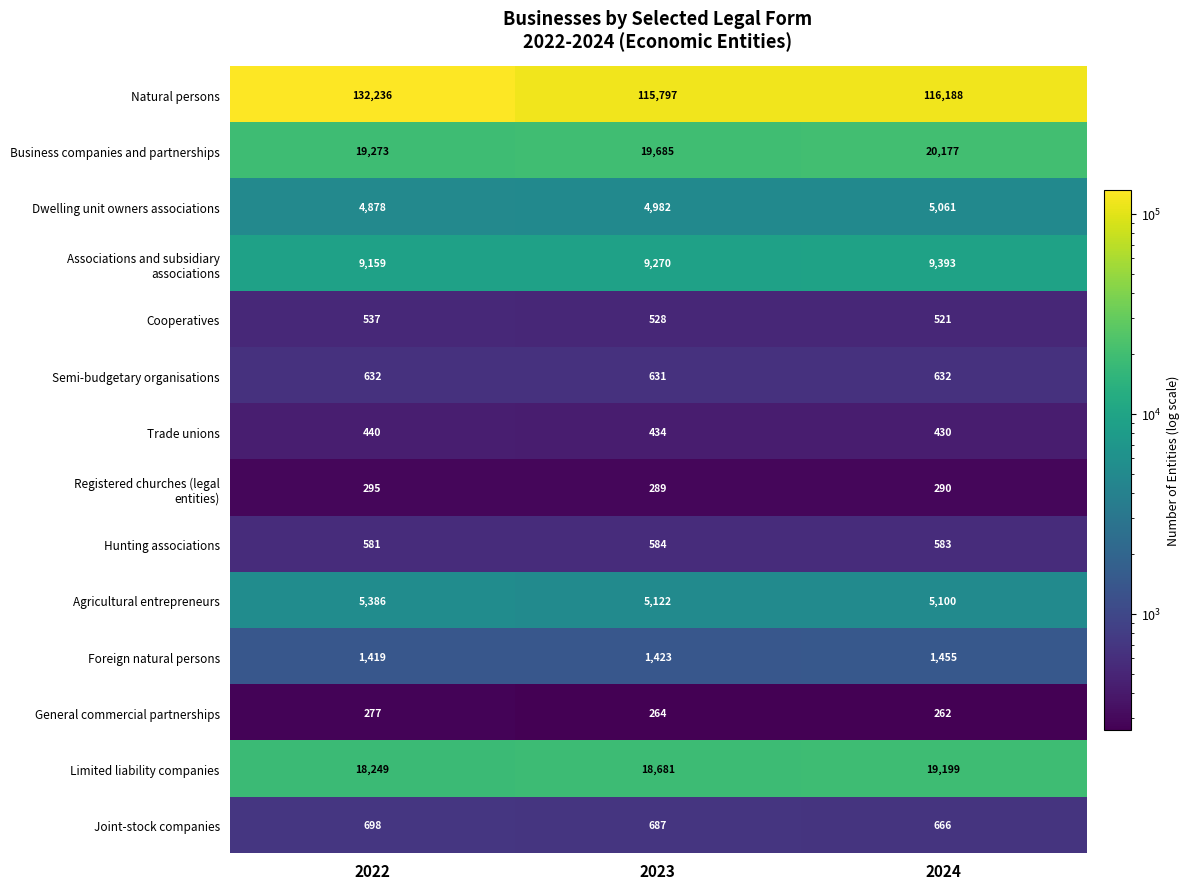

What is the difference between the Limited liability companies values at 2022 and 2024?

950